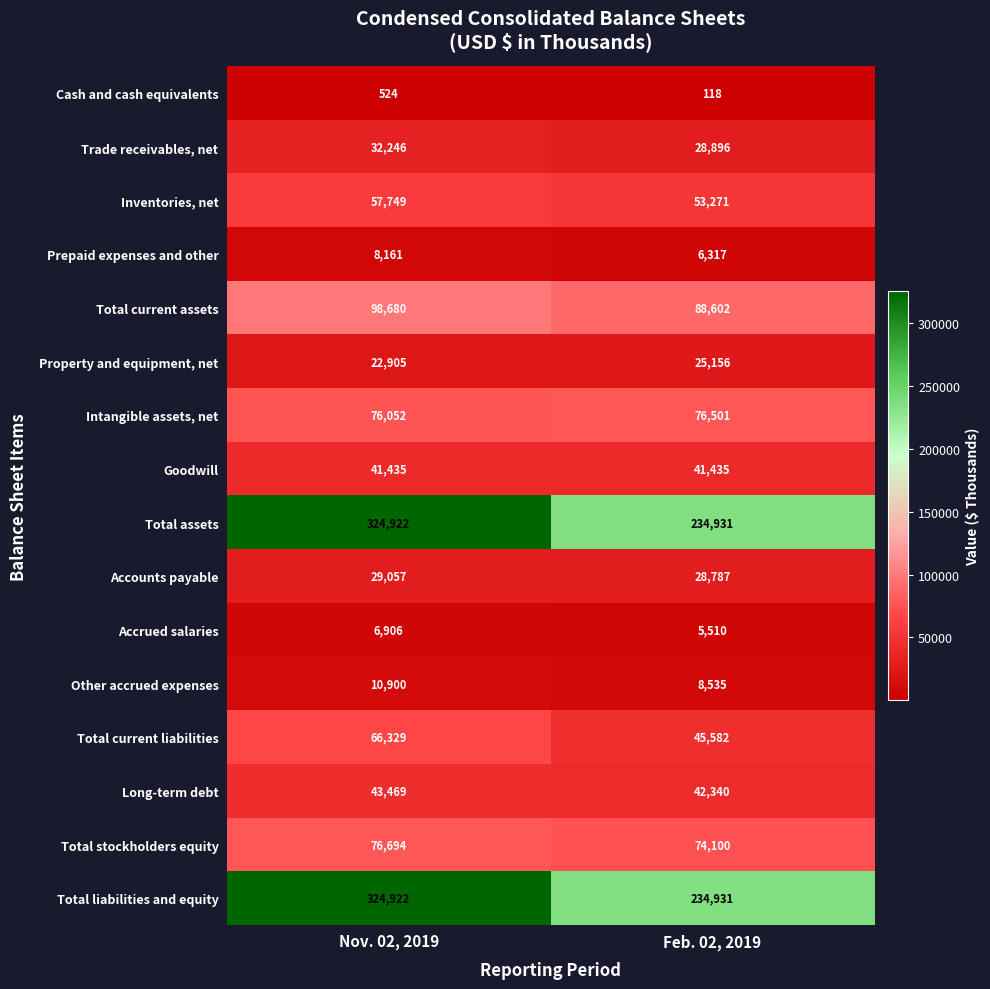

What is the sum of the Goodwill values at Nov. 02, 2019 and Feb. 02, 2019?

82870